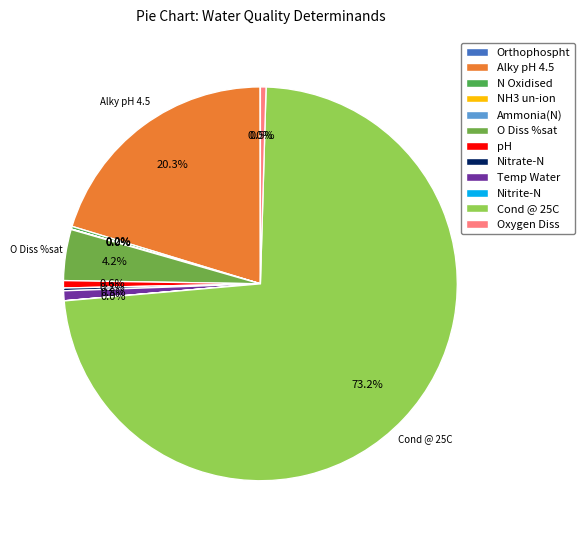

What is the smallest slice in the pie chart?

NH3 un-ion